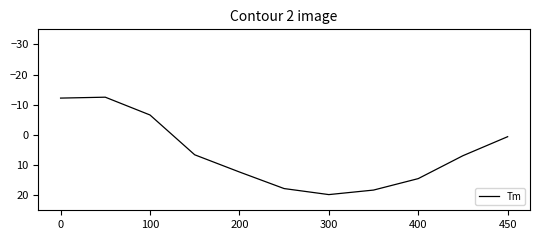

How many values are below zero?

3